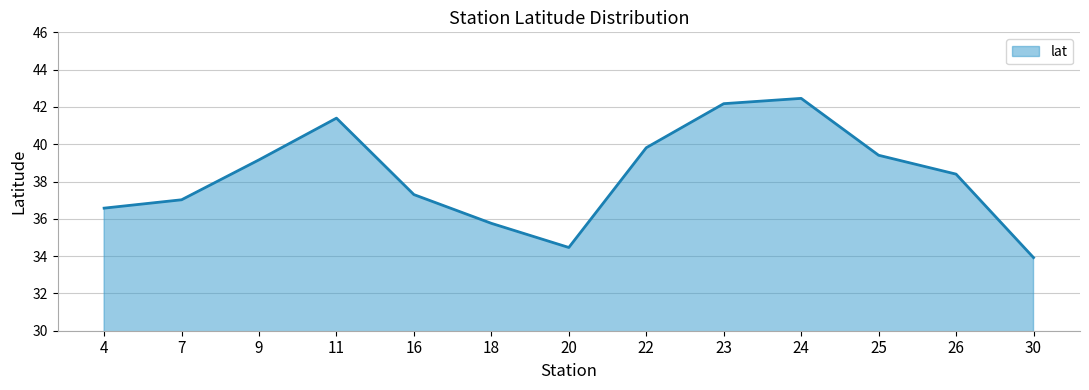

What is the difference between the values at 9 and 20?

4.7